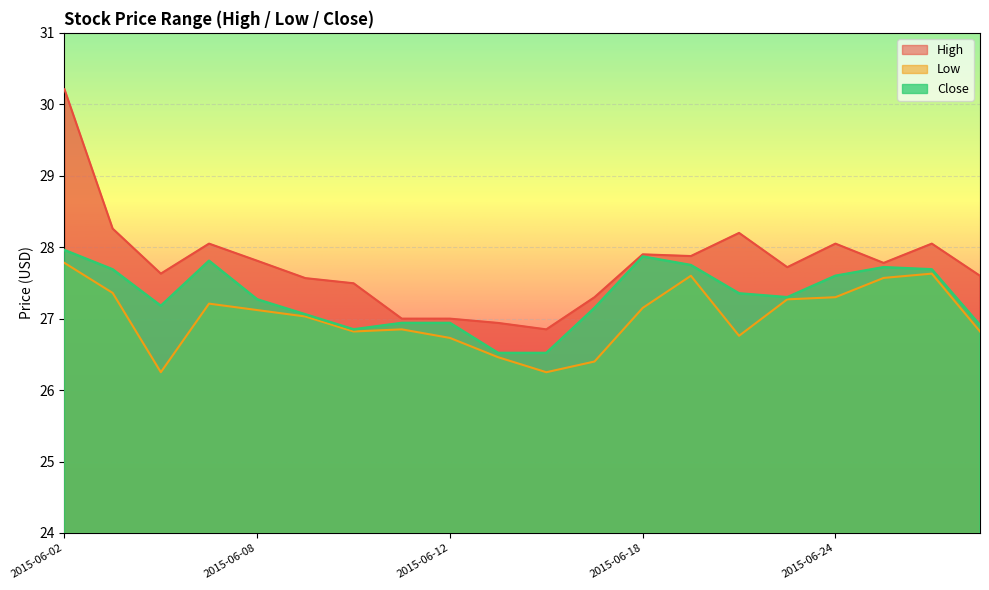

The value of Low at 2015-06-12 is 26.7. True or false?

True